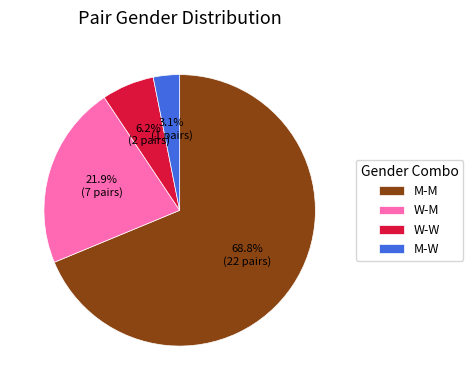

How many segments does this pie chart have?

4